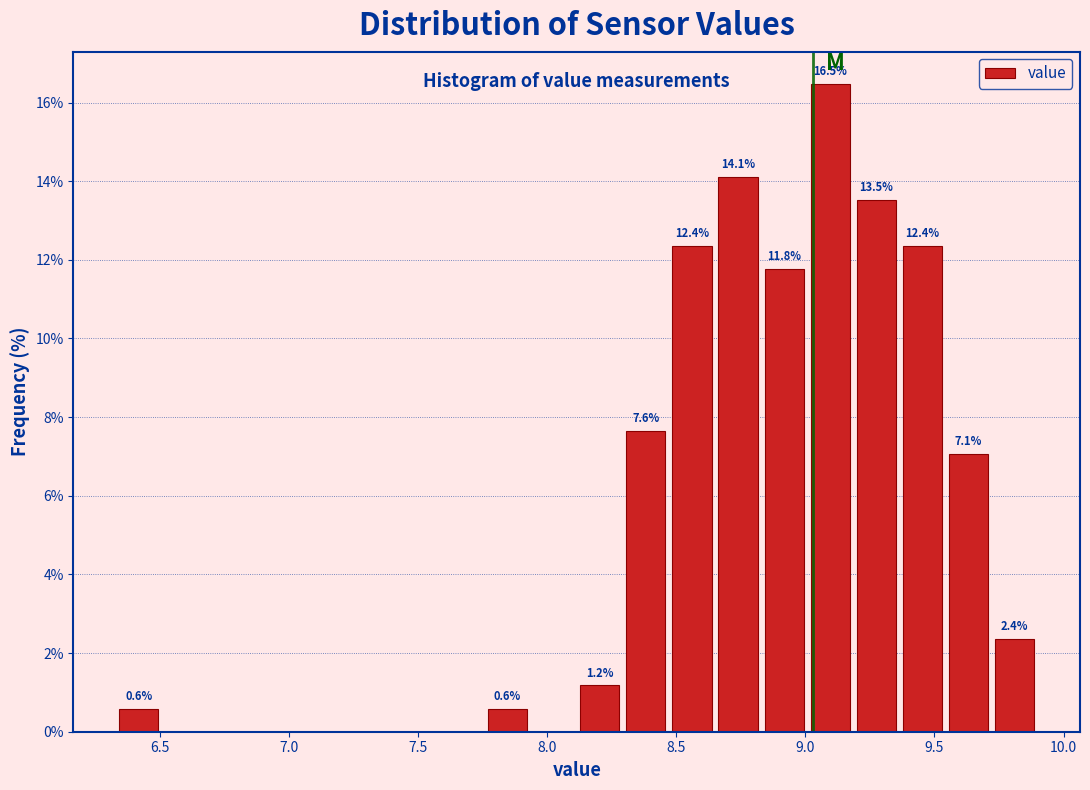

Read against the x-axis, roughly where is the centre of the tallest bar?

9.10